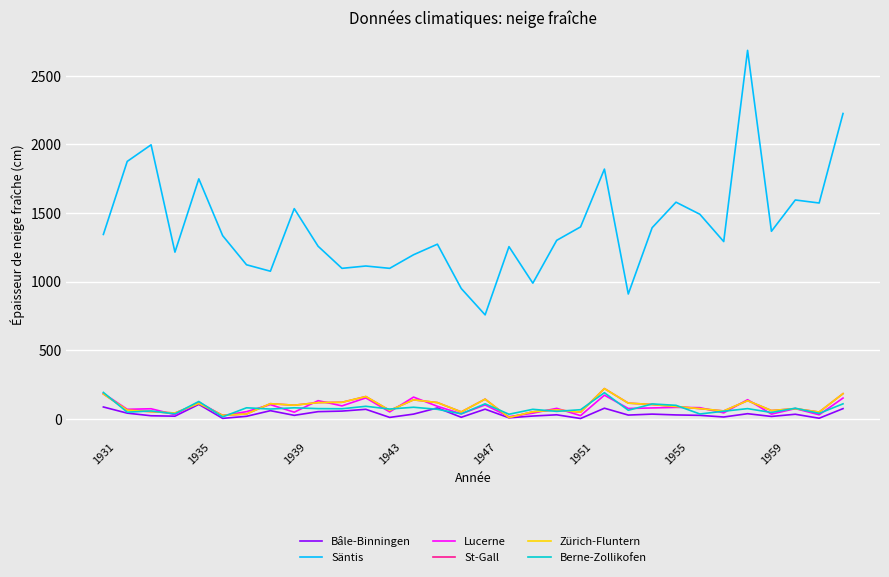

Is this an area chart (filled region under the line)?

No